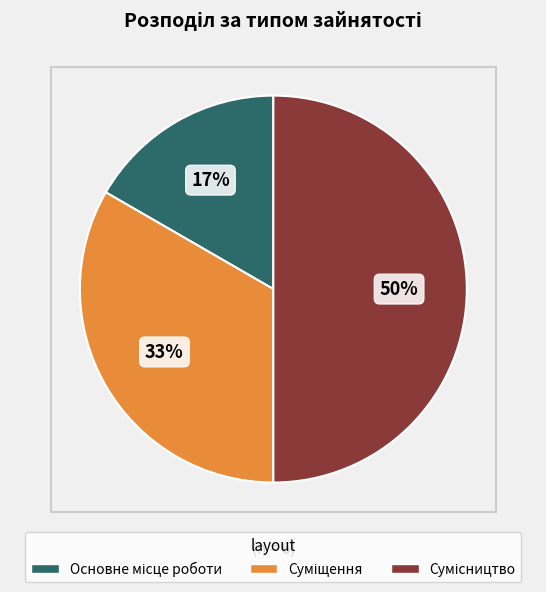

To the nearest percent, what is the difference between the largest and smallest slice percentages?

33%